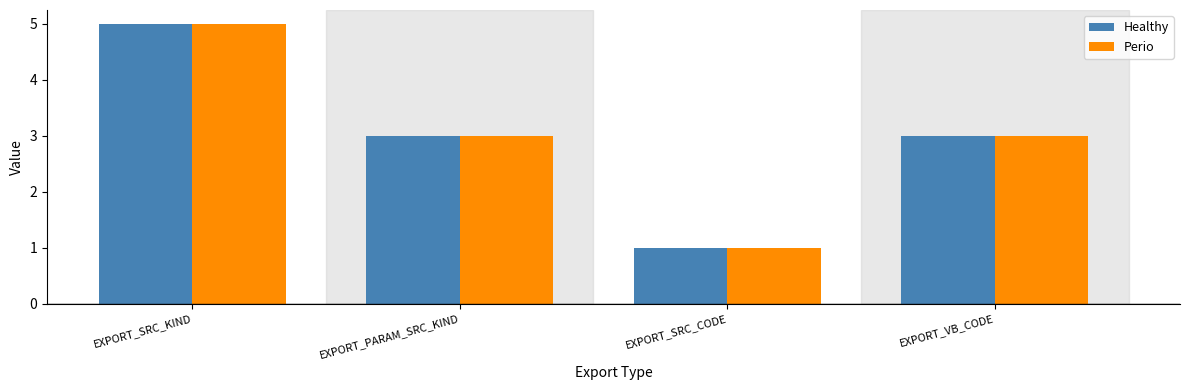

How many categories are shown in the chart?

4